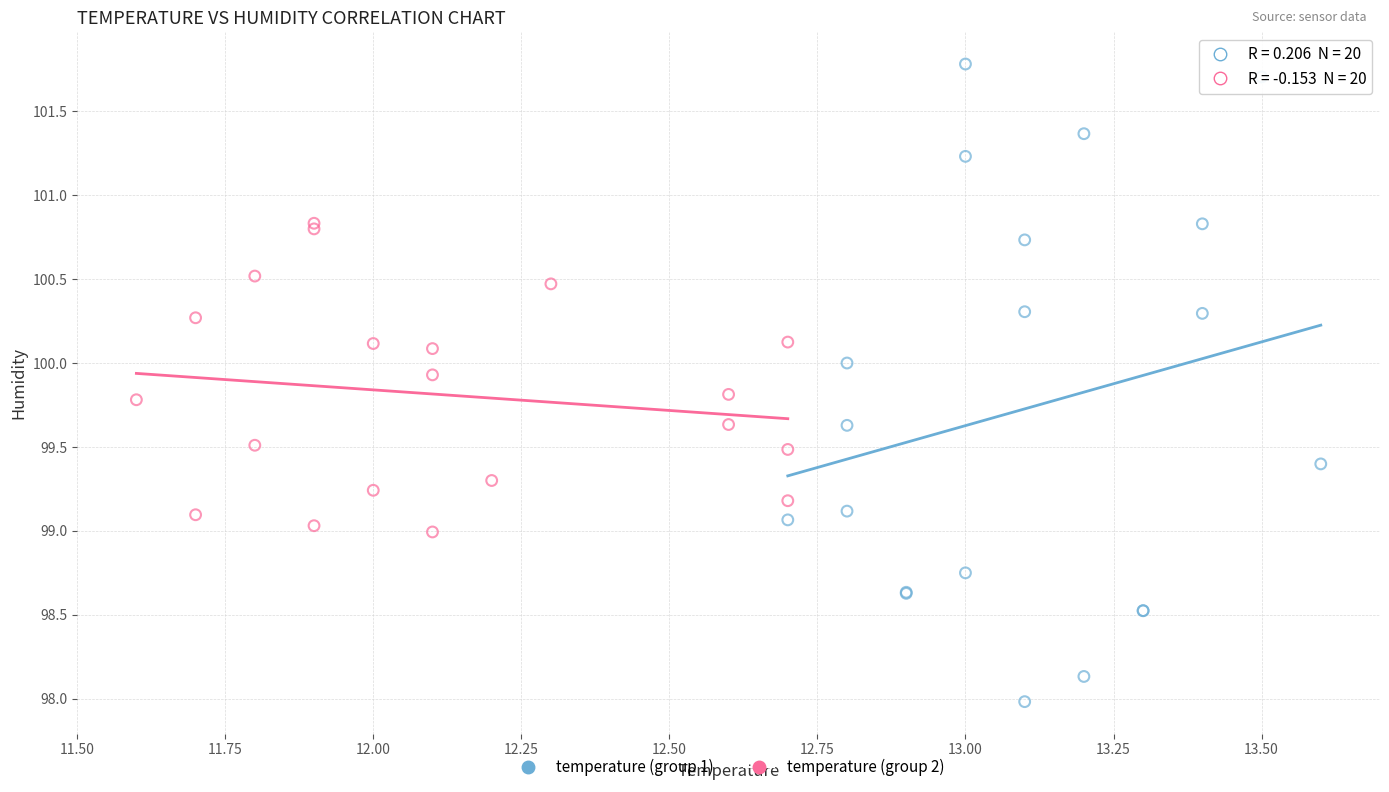

Which series has the largest Y range (max minus min)?

temperature (group 1)